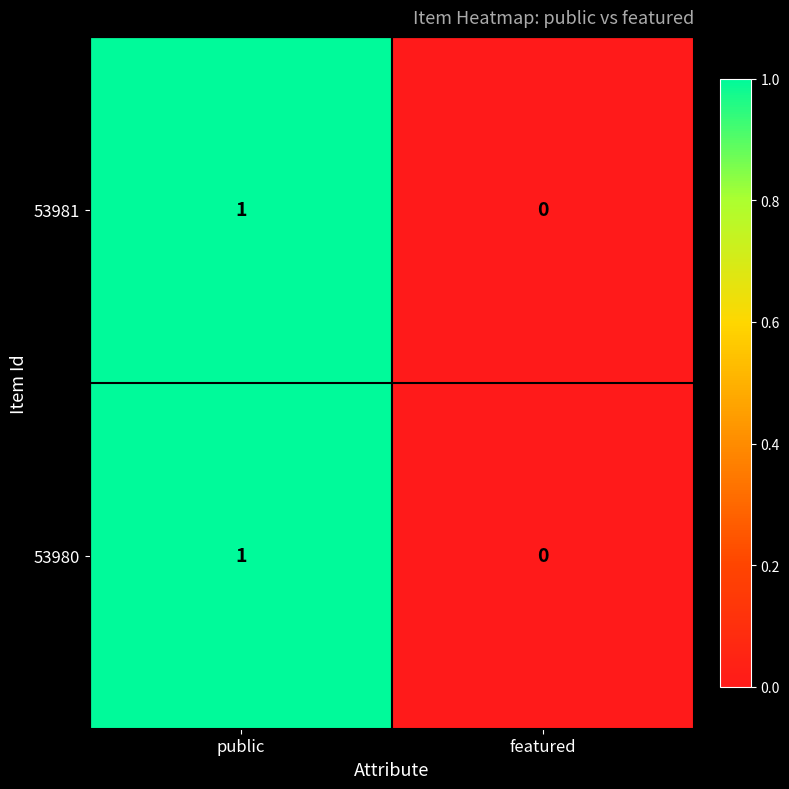

What is the greatest value displayed?

1